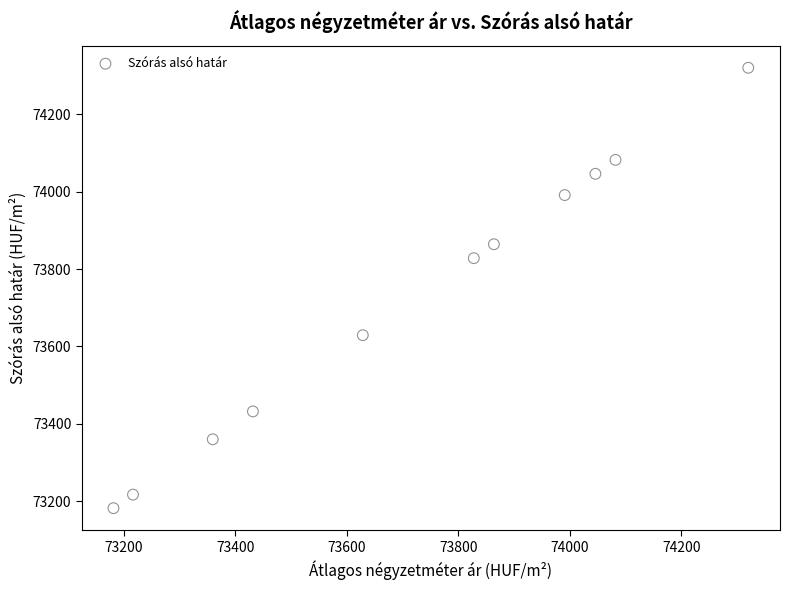

What Y value in the scatter plot is closest to 73751?

73828